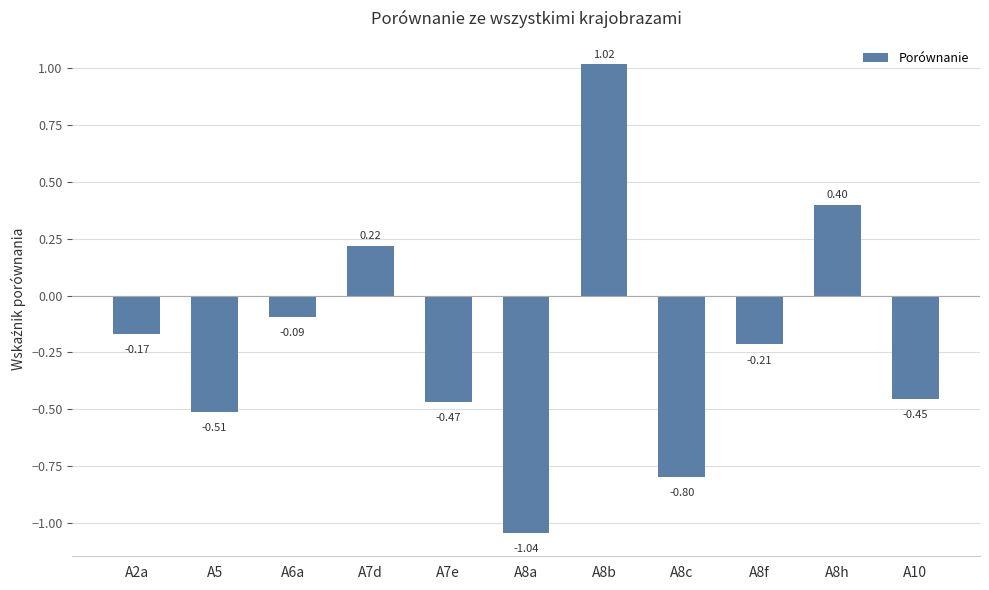

What is the sum of all values?

-2.1